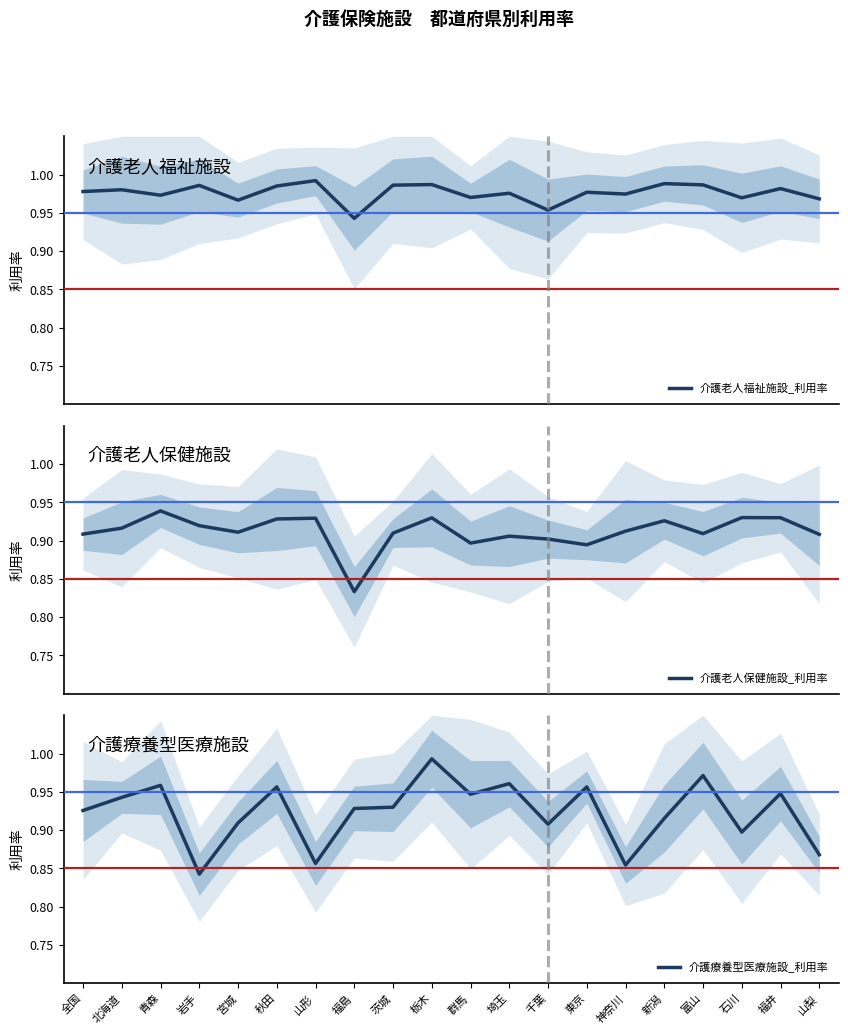

True or false: 介護老人保健施設_利用率 and 介護老人福祉施設_利用率 intersect in this chart.

False